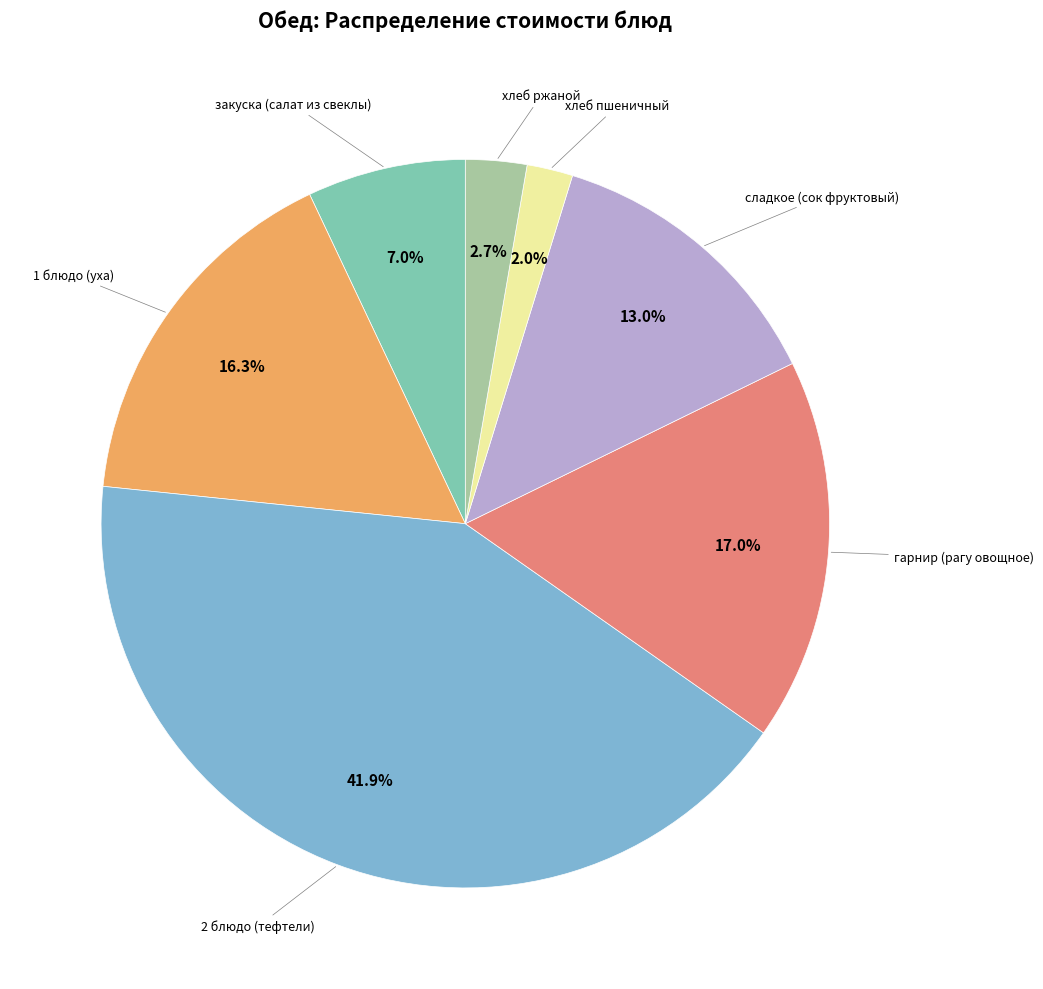

Is there any slice that represents more than half of the pie?

No